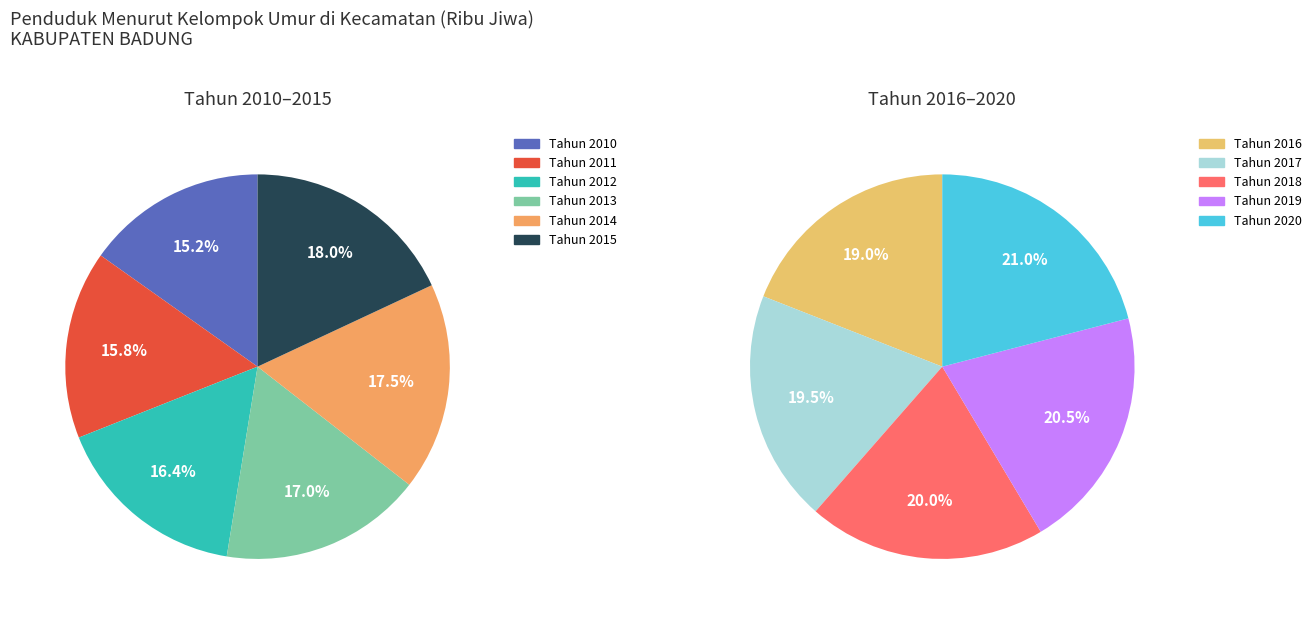

Combined, do Tahun 2018 and Tahun 2011 account for over 50%?

No